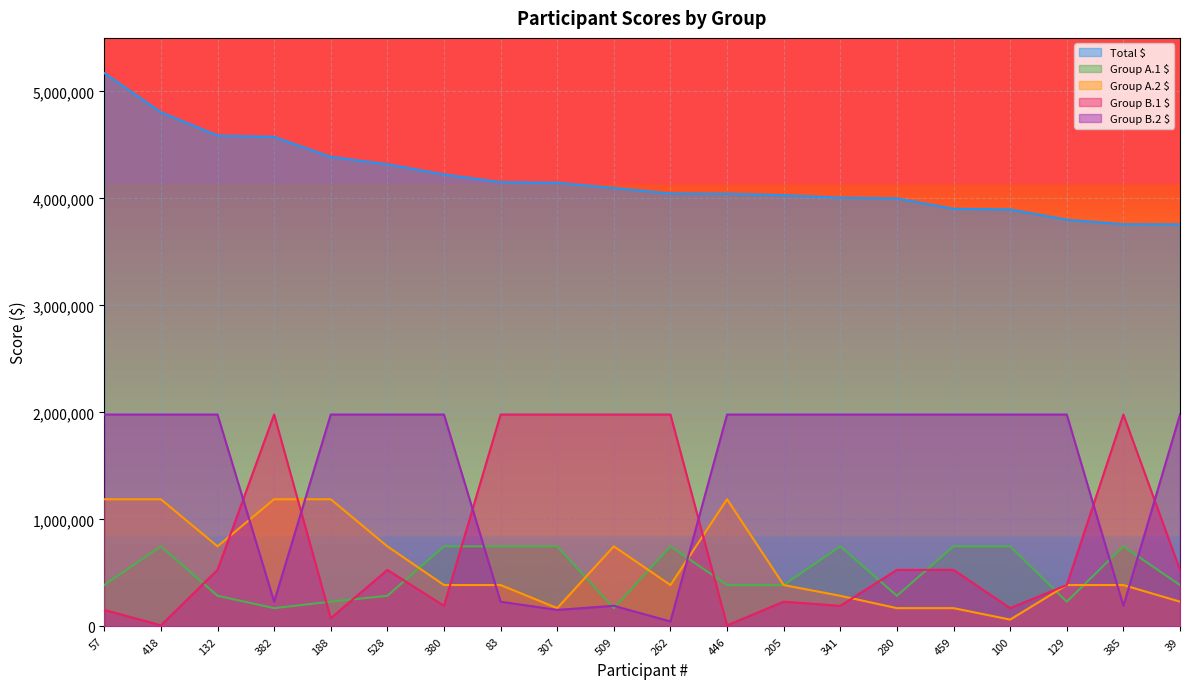

True or false: Group A.1 $ and Total $ intersect in this chart.

False